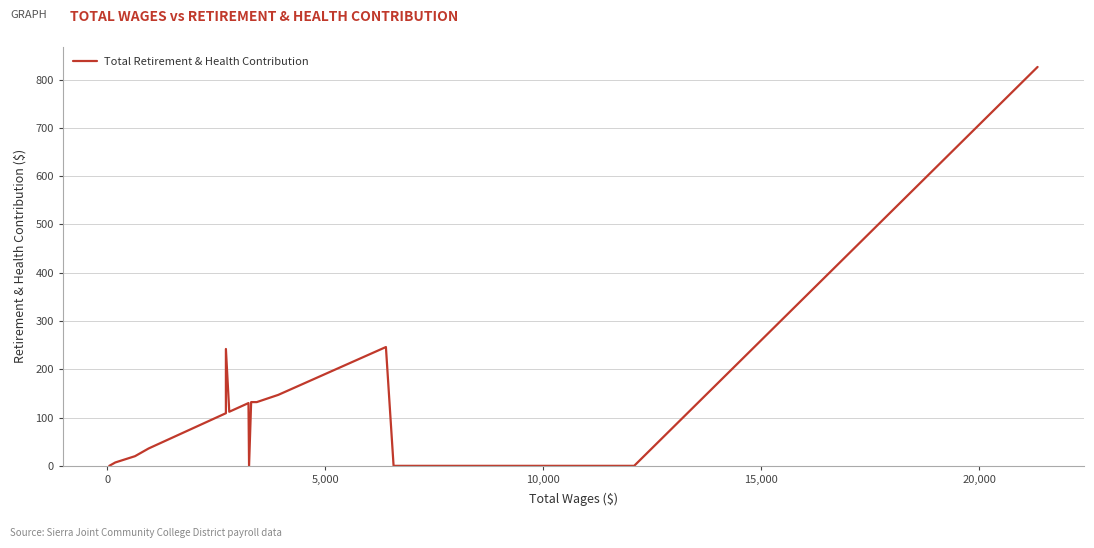

What is the difference between the maximum and minimum values?

826